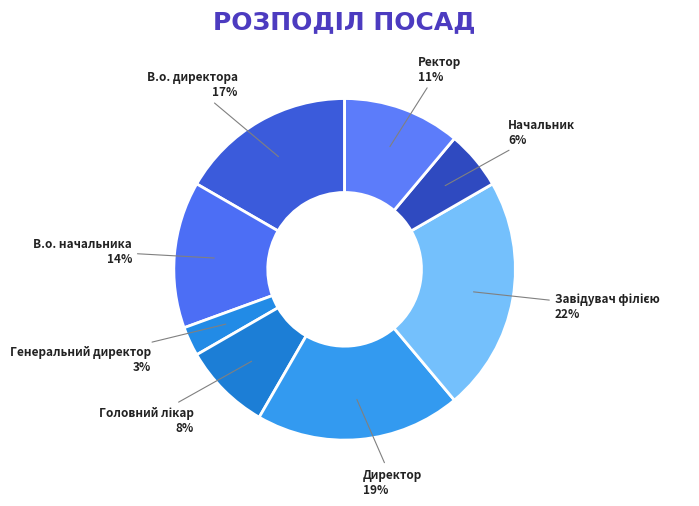

What is the smallest slice in the pie chart?

Генеральний директор